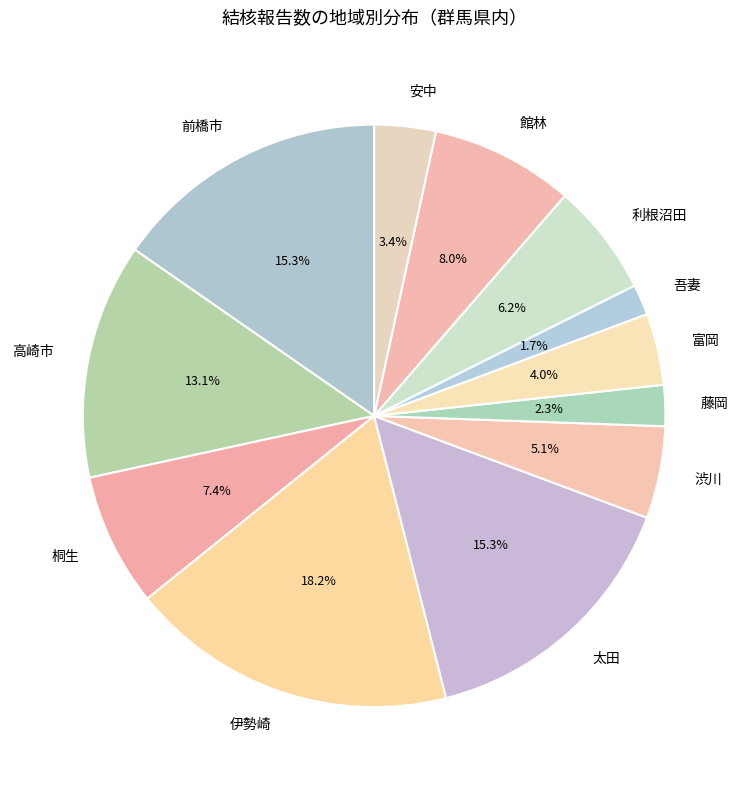

To the nearest percent, what percentage of the pie is 藤岡?

2%